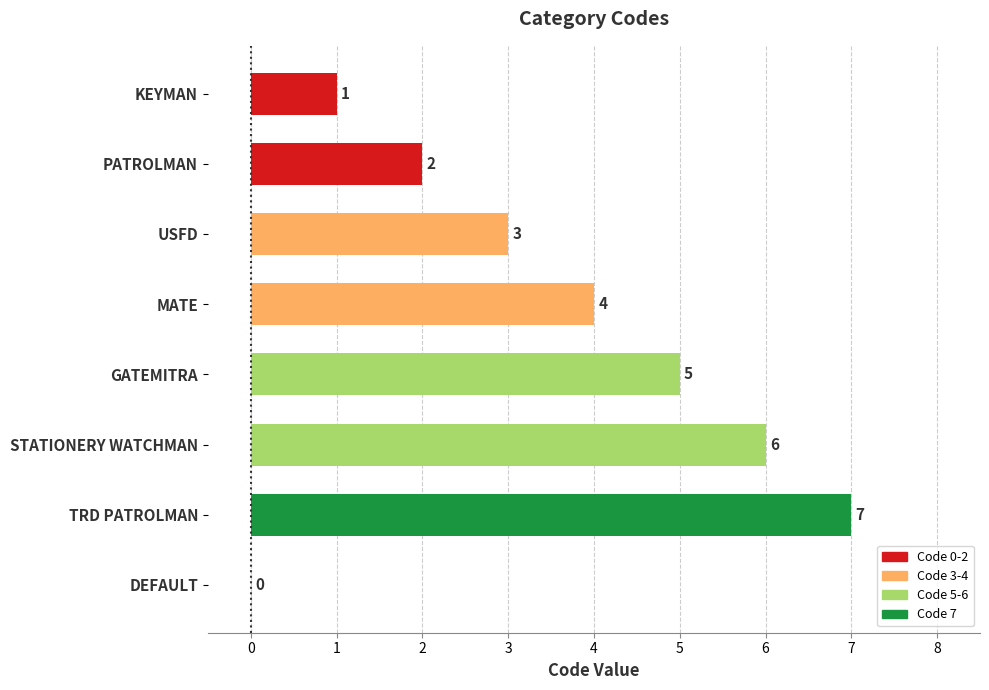

What is the sum of the values at USFD and TRD PATROLMAN?

10